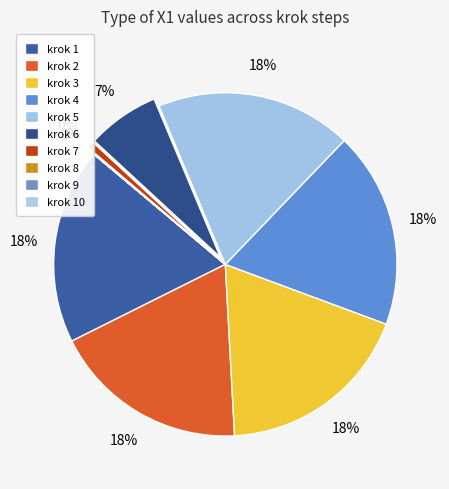

How much of the chart is everything except krok 4?

81.5%